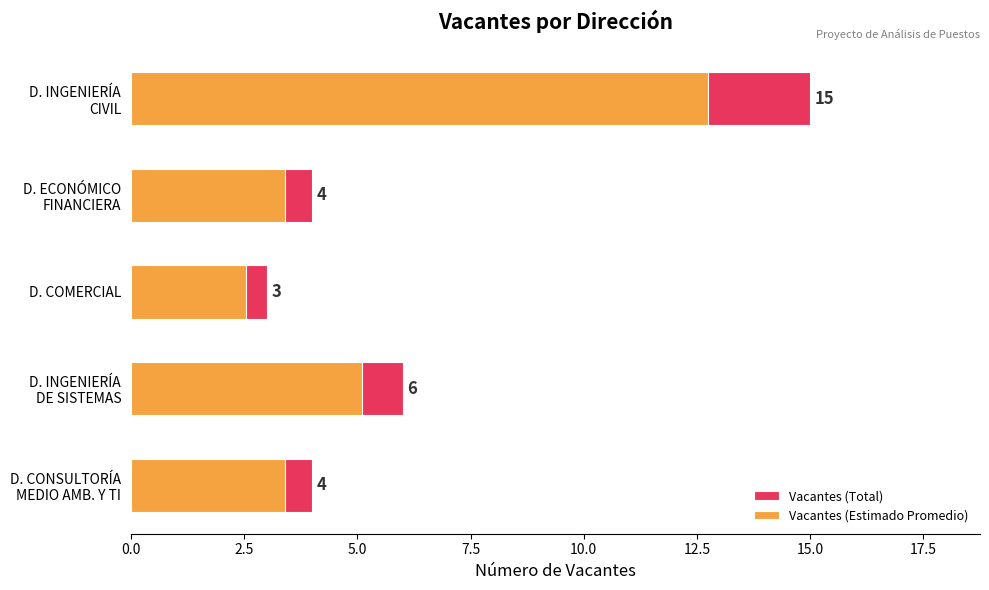

Which series has the largest total across all categories?

Vacantes (Total)